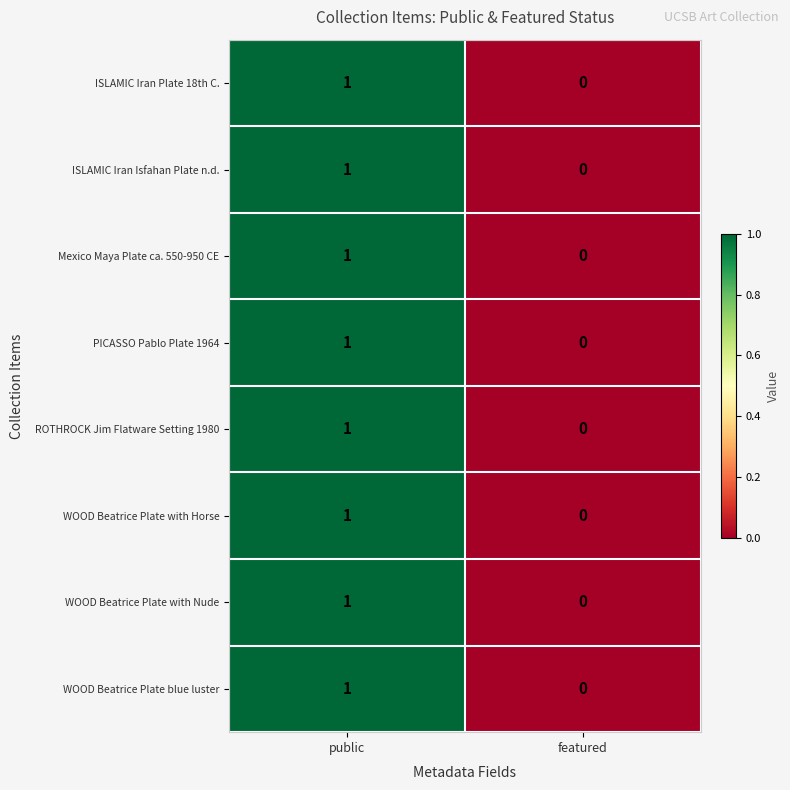

True or false: Mexico Maya Plate ca. 550-950 CE has a value of 0 at public.

False